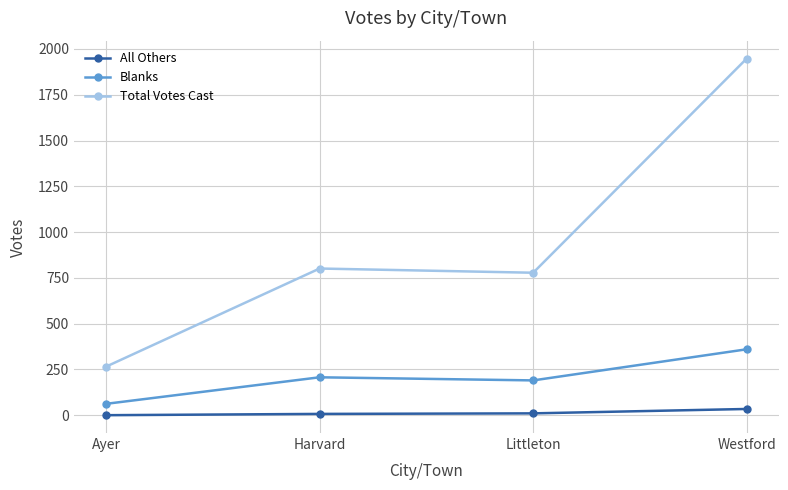

Does the chart have visible grid lines?

Yes